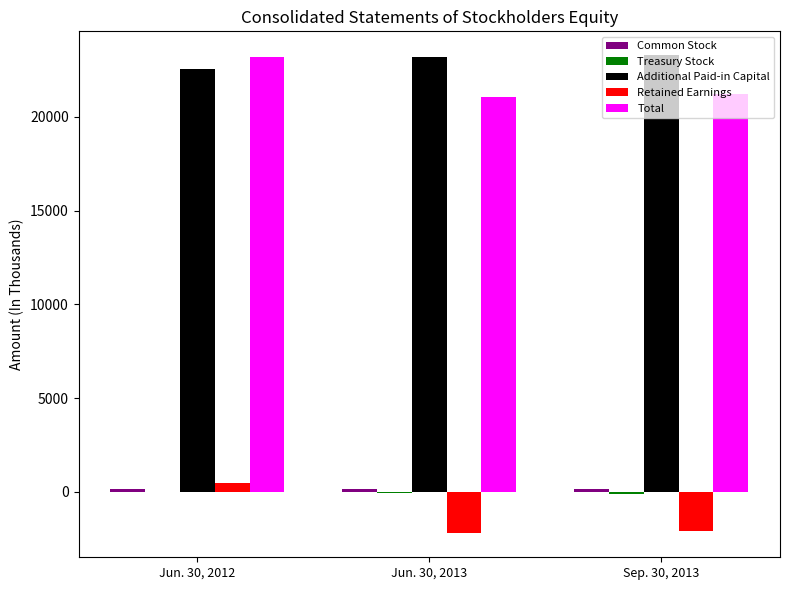

Is it true that Total equals 35589 at Jun. 30, 2013?

False